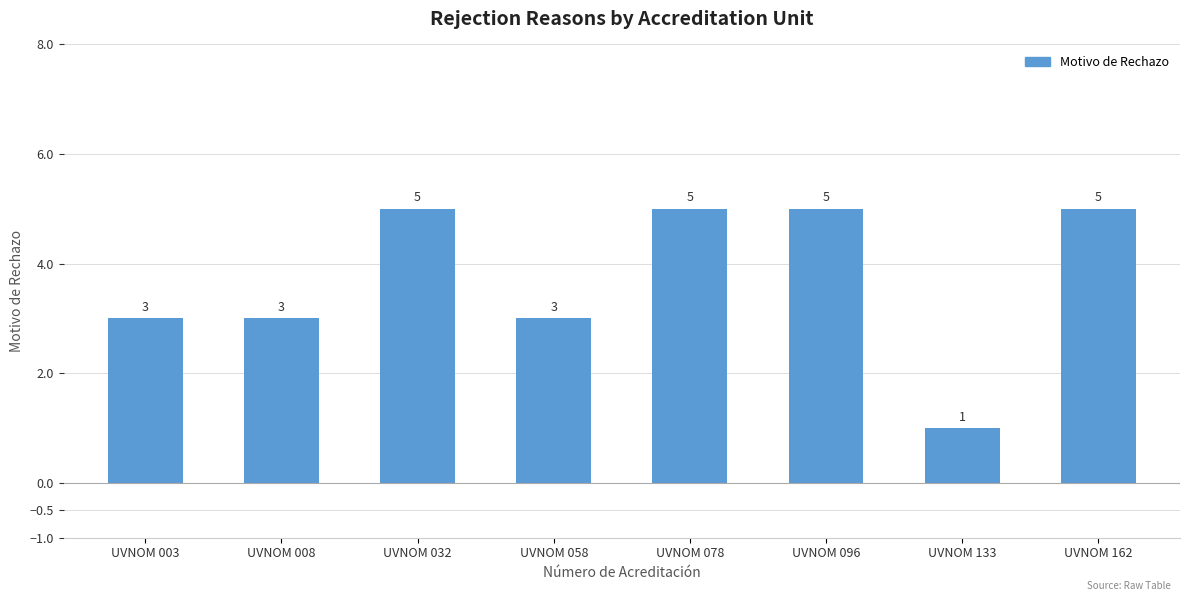

Reading left to right, what are all the values shown in this chart?

UVNOM 003=3	UVNOM 008=3	UVNOM 032=5	UVNOM 058=3	UVNOM 078=5	UVNOM 096=5	UVNOM 133=1	UVNOM 162=5